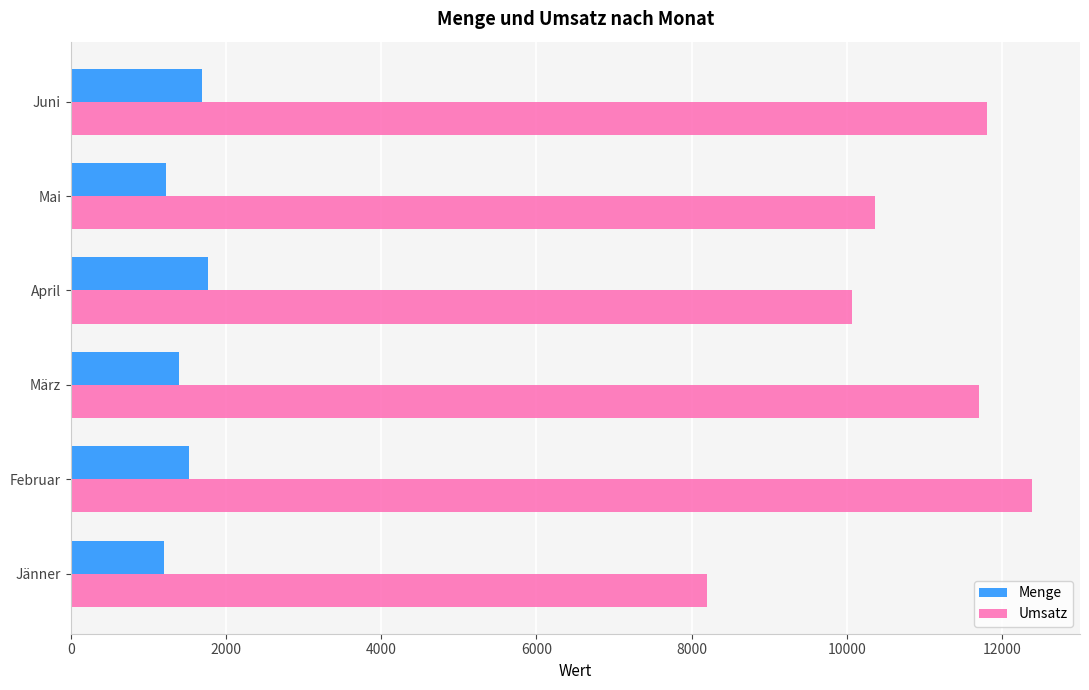

Is the value of Umsatz at März greater than the value of Menge at Jänner?

Yes